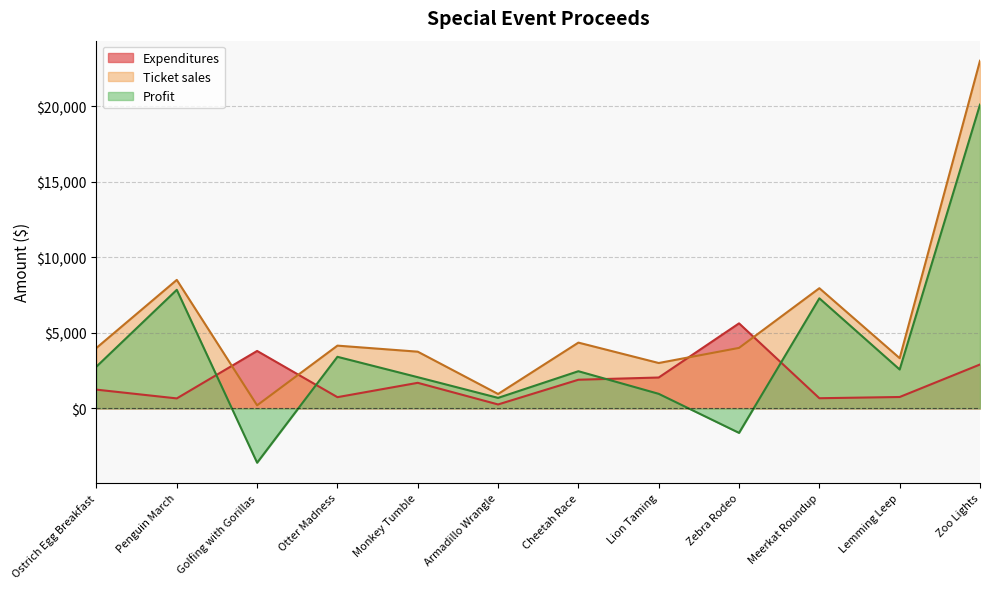

True or false: Profit and Ticket sales cross at least once.

False